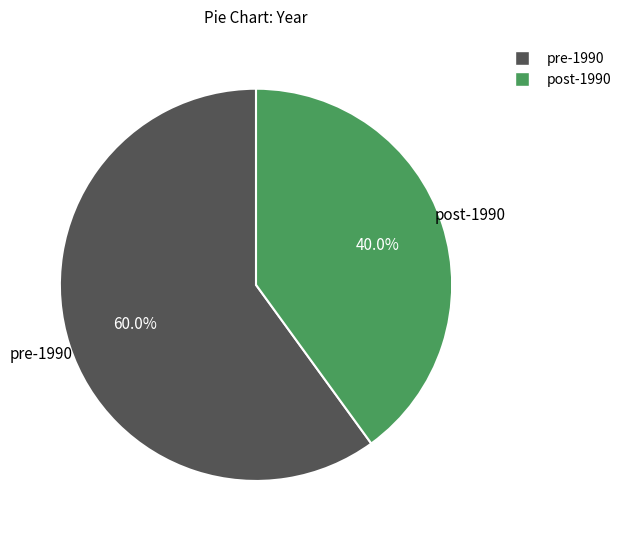

Rank the categories by value from highest to lowest.

pre-1990, post-1990